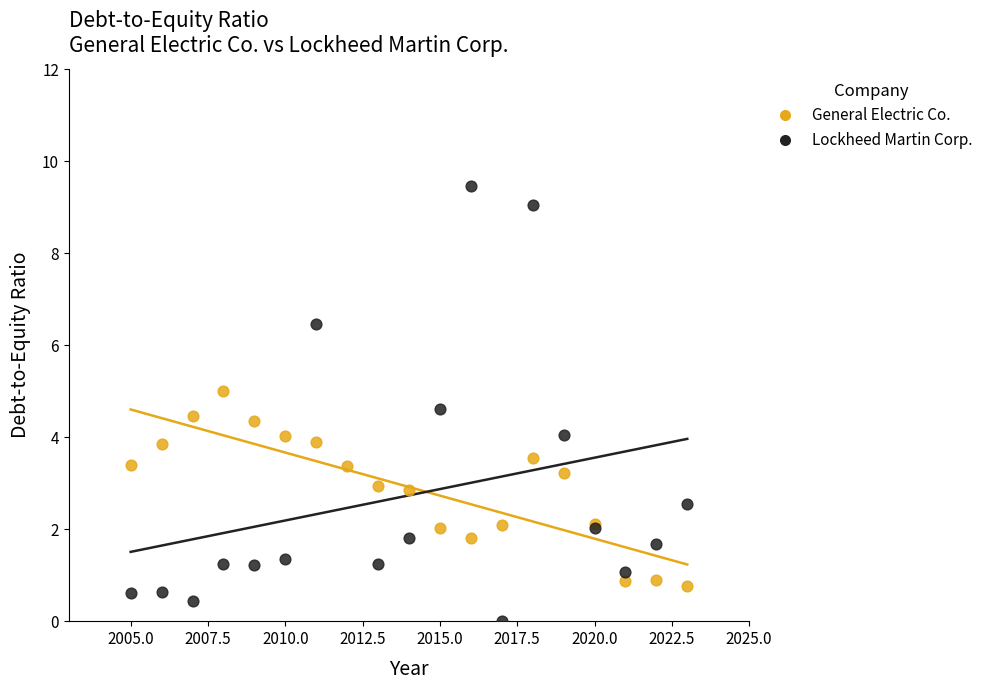

Which series reaches the minimum Y coordinate?

Lockheed Martin Corp.